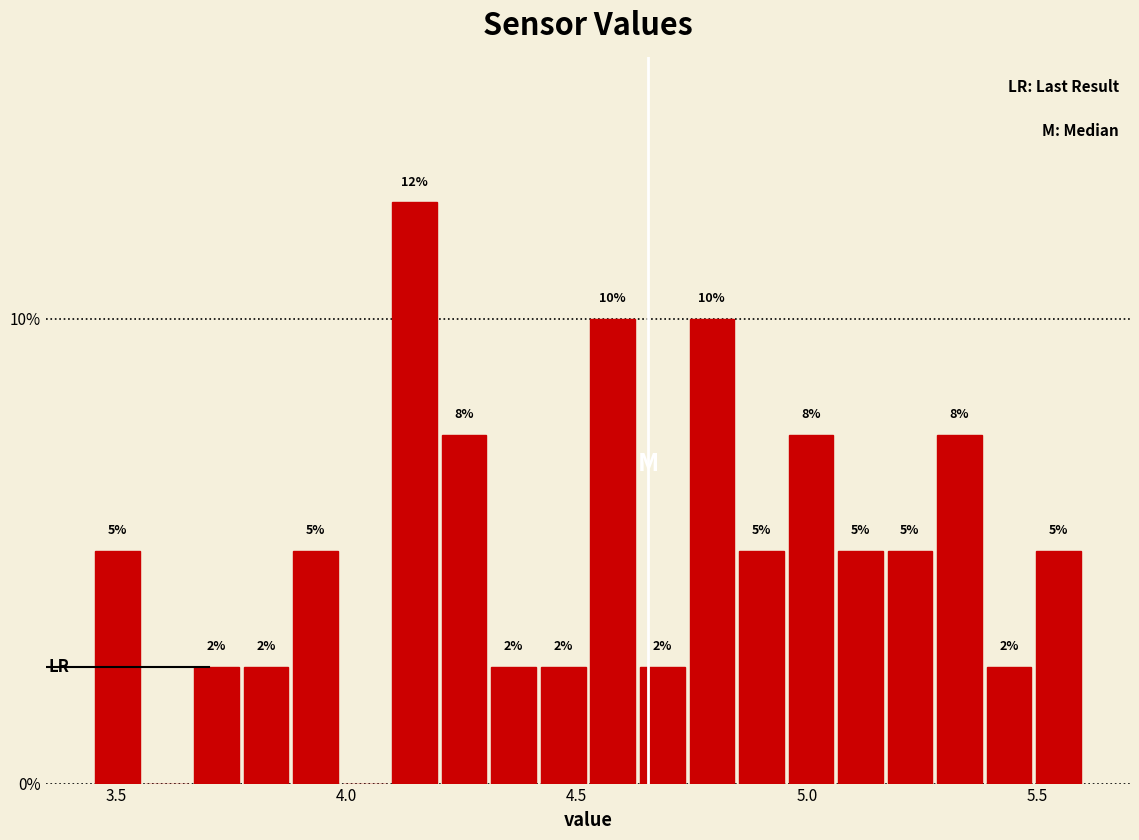

Read against the x-axis, roughly where is the centre of the tallest bar?

4.15